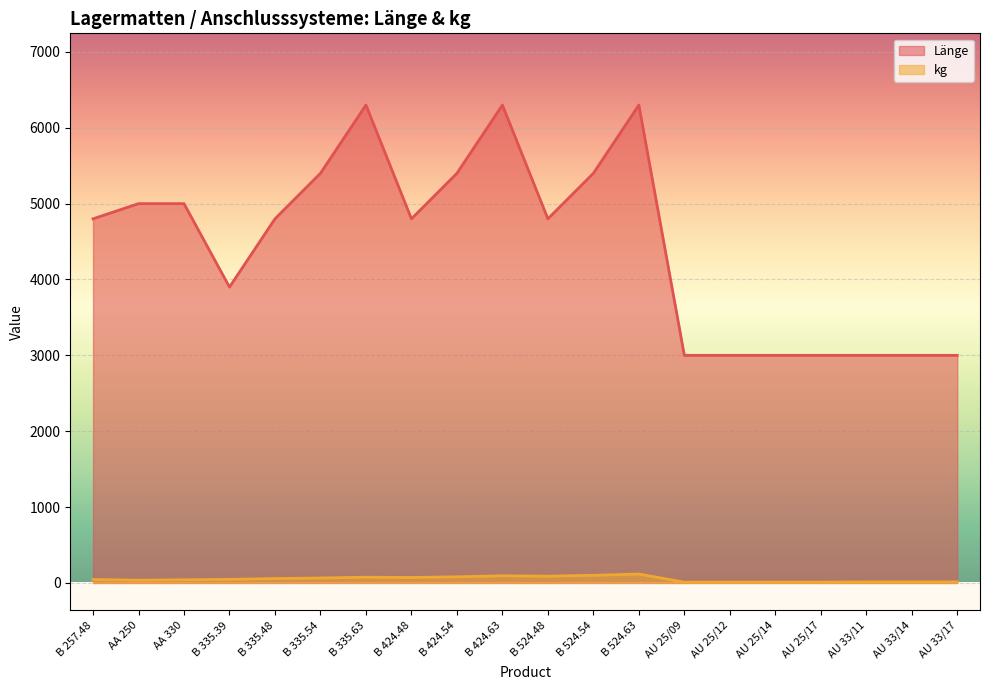

Is it true that kg equals 36.6 at B 335.48?

False